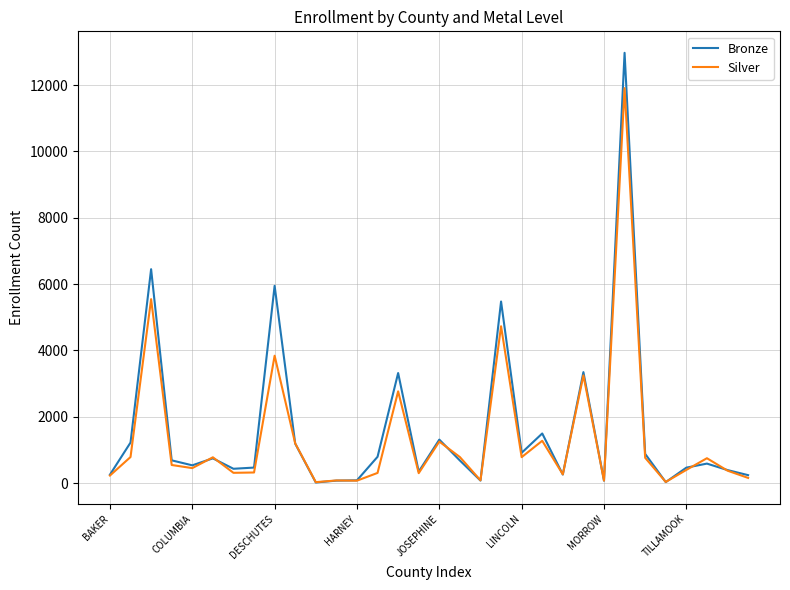

What is the highest value of the Bronze series?

12970